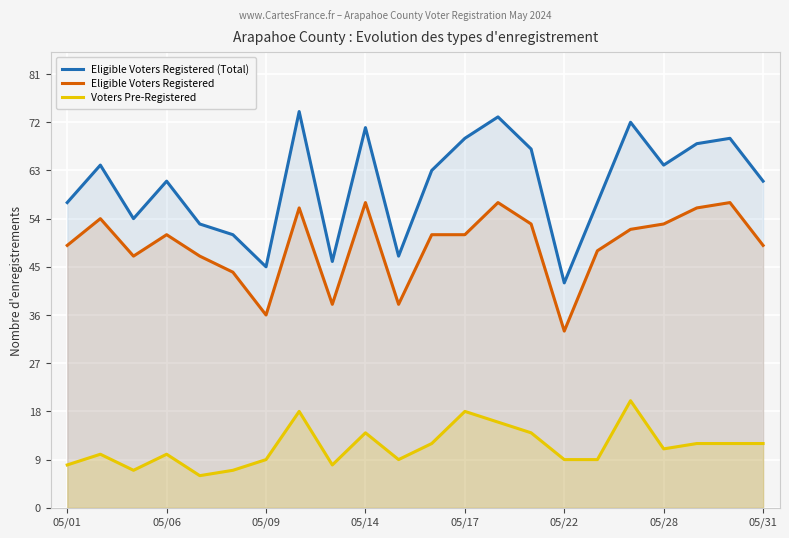

Where is Eligible Voters Registered (Total) nearest to the value 58?

05/01